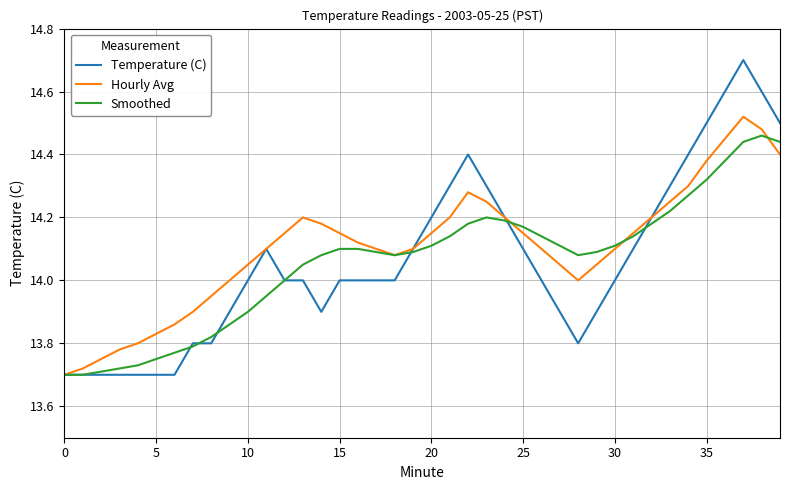

What is the highest value of the Temperature (C) series?

14.7